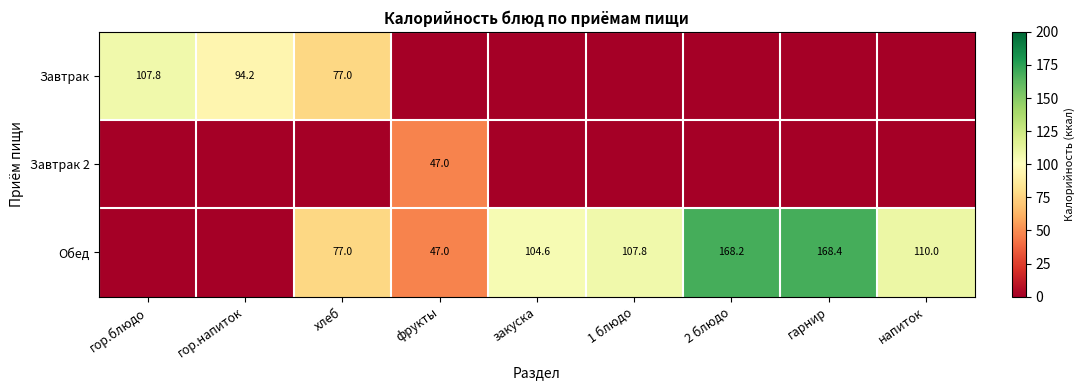

The value of Обед at 1 блюдо is 149.5. True or false?

False